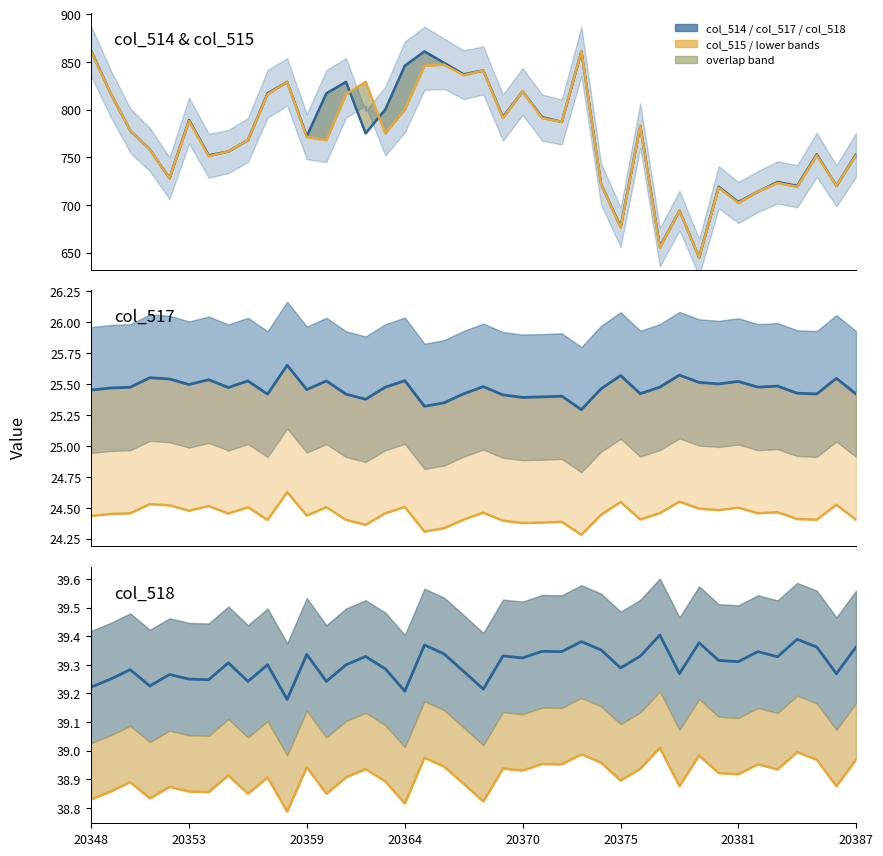

The value of col_518 lower at 20370 is 67.7. True or false?

False